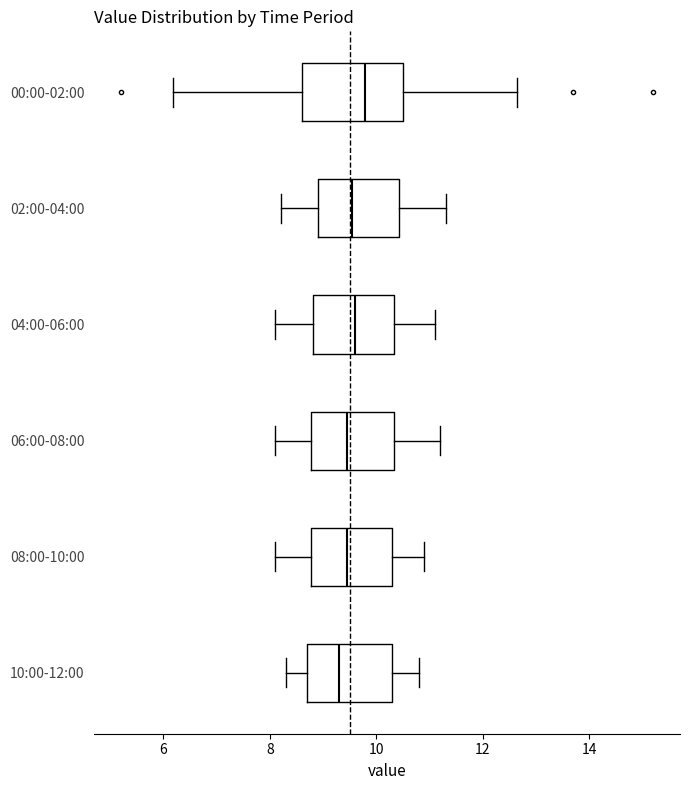

Reading bottom to top, transcribe this box plot: for each box, give where its median line is, the range the box spans, and where its two whiskers end, as read against the x-axis. The values are not printed on the chart, so give them approximately, as read against the axis.

10:00-12:00: median 9.4, box 8.8 to 10.4, whiskers 8.4 to 10.8
08:00-10:00: median 9.4, box 8.8 to 10.4, whiskers 8.2 to 11.0
06:00-08:00: median 9.4, box 8.8 to 10.4, whiskers 8.2 to 11.2
04:00-06:00: median 9.6, box 8.8 to 10.4, whiskers 8.2 to 11.2
02:00-04:00: median 9.6, box 9.0 to 10.4, whiskers 8.2 to 11.4
00:00-02:00: median 9.8, box 8.6 to 10.4, whiskers 6.2 to 12.6